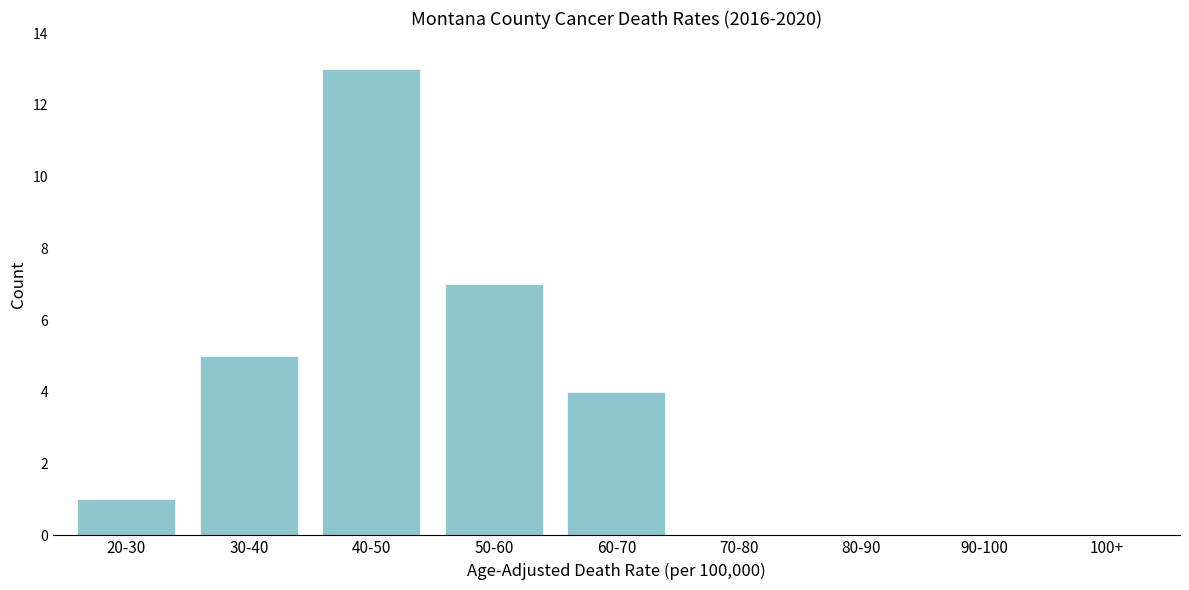

Reading right to left, what are all the values shown in this chart?

100+=0	90-100=0	80-90=0	70-80=0	60-70=4	50-60=7	40-50=13	30-40=5	20-30=1